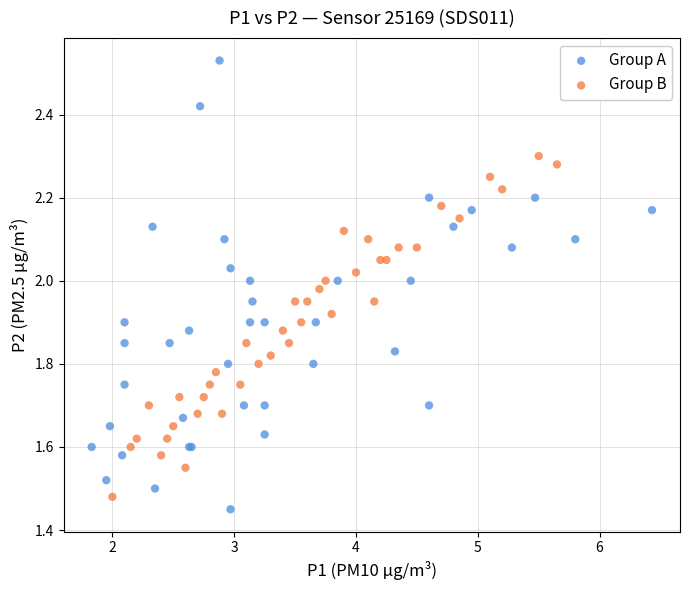

Which series contains the highest Y value?

Group A